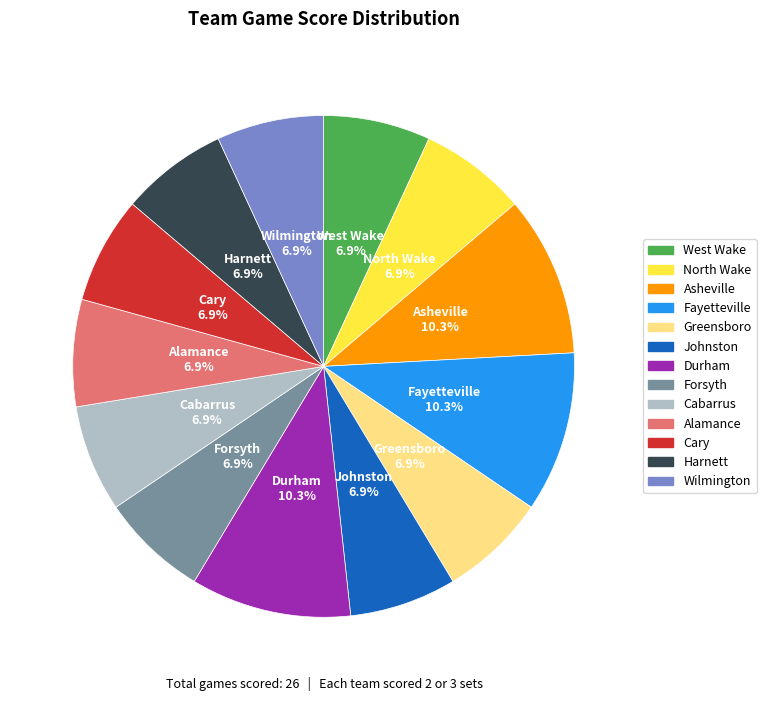

To the nearest percent, what is the average slice percentage?

8%